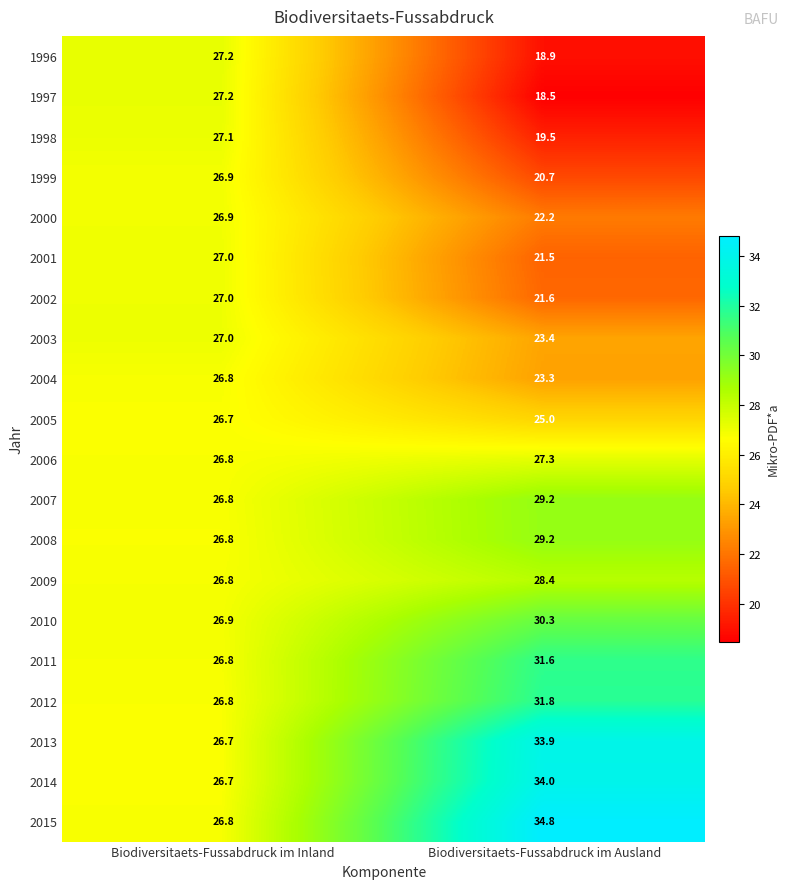

At which label does 2009 reach its peak?

Biodiversitaets-Fussabdruck im Ausland